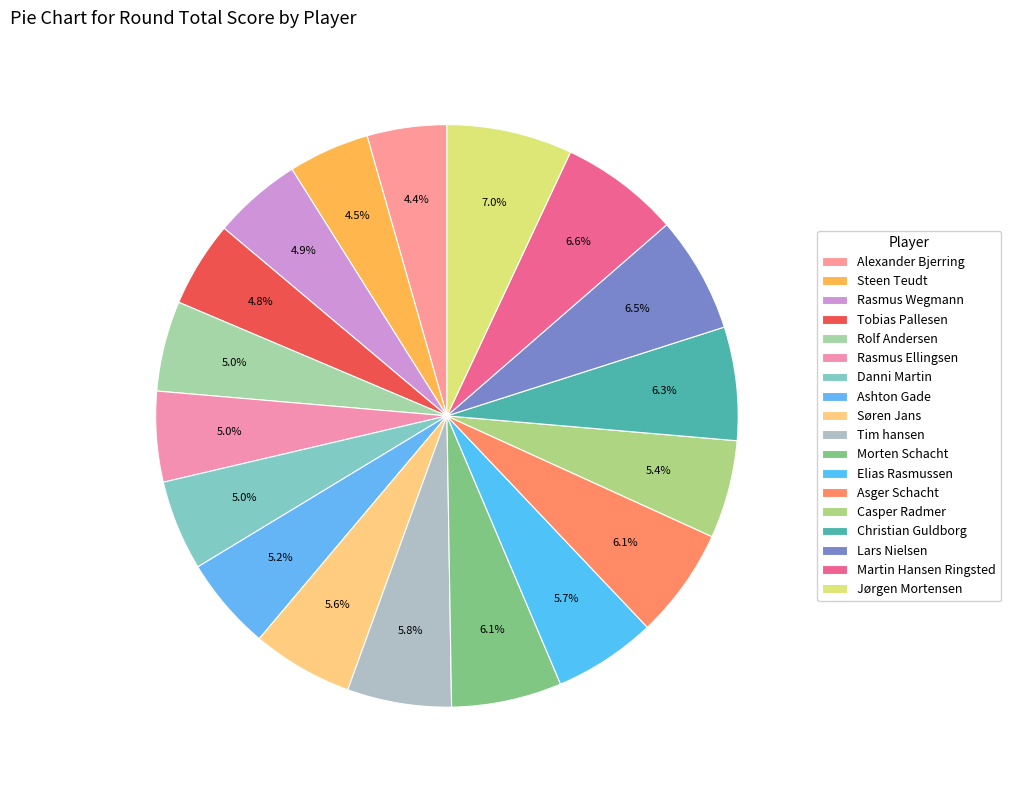

What percentage is NOT represented by Jørgen Mortensen?

93.0%